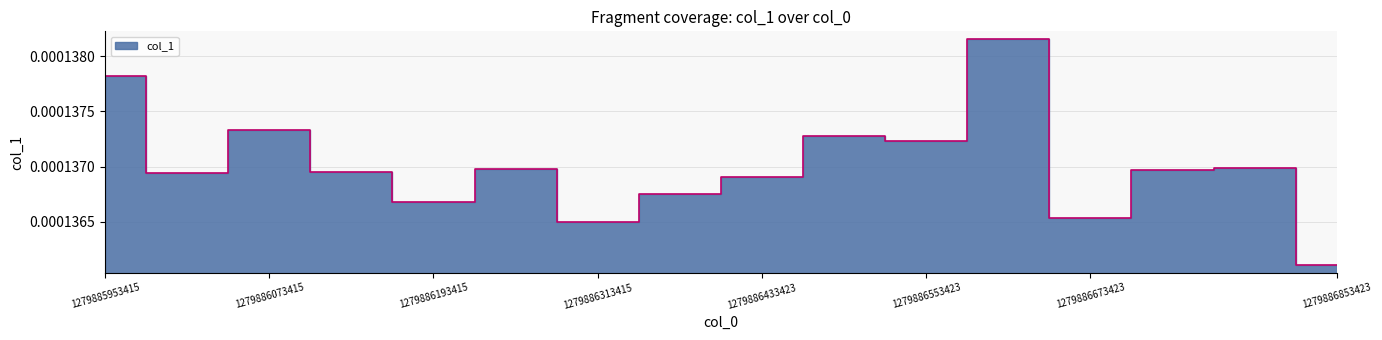

Rank the categories by value from lowest to highest.

1279886853423, 1279886313415, 1279886673423, 1279886193415, 1279886373415, 1279886433423, 1279886013415, 1279886133415, 1279886733423, 1279886253415, 1279886793423, 1279886553423, 1279886493423, 1279886073415, 1279885953415, 1279886613423